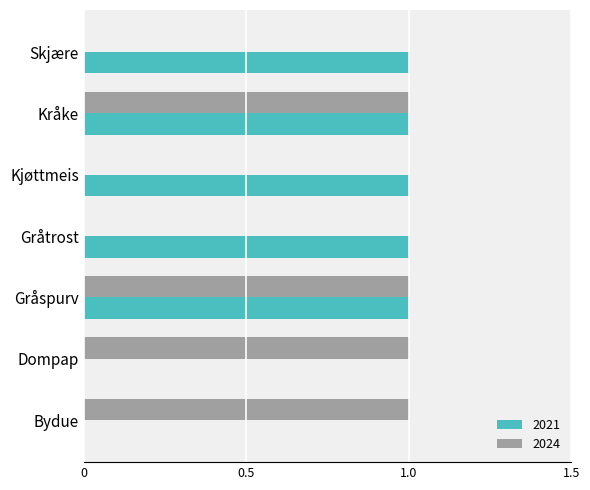

What is the sum of all 2024 values?

4